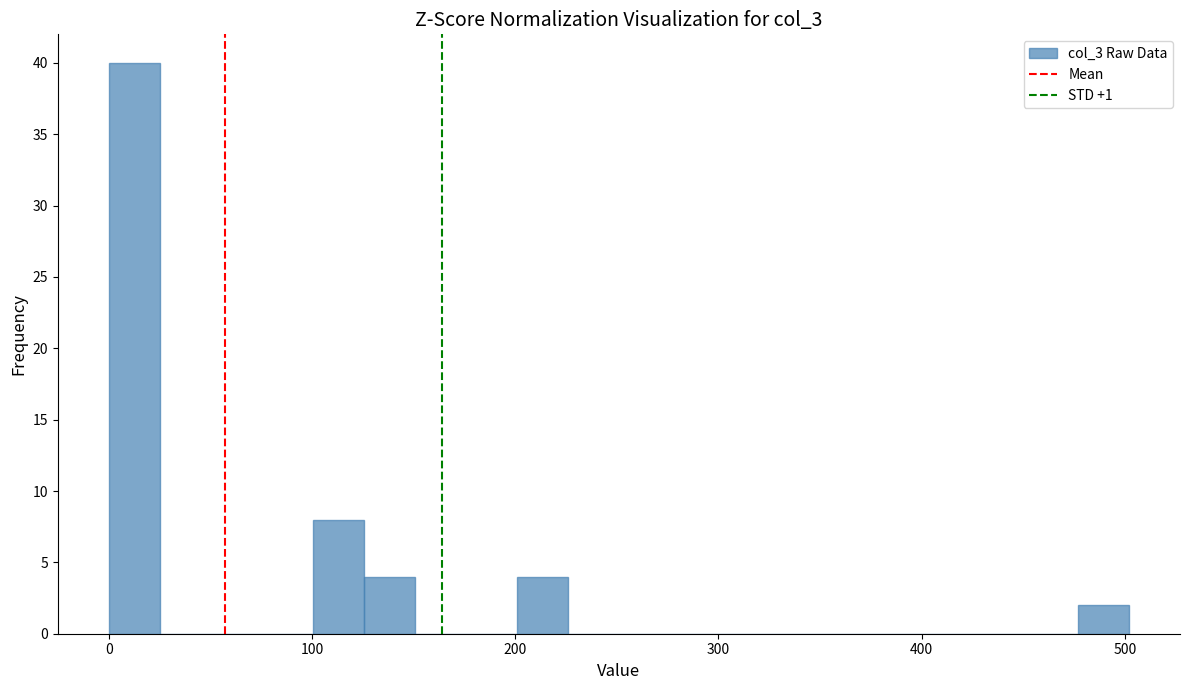

Around what value on the x-axis is the tallest bar? Give the approximate position of its centre, as read against the axis.

10